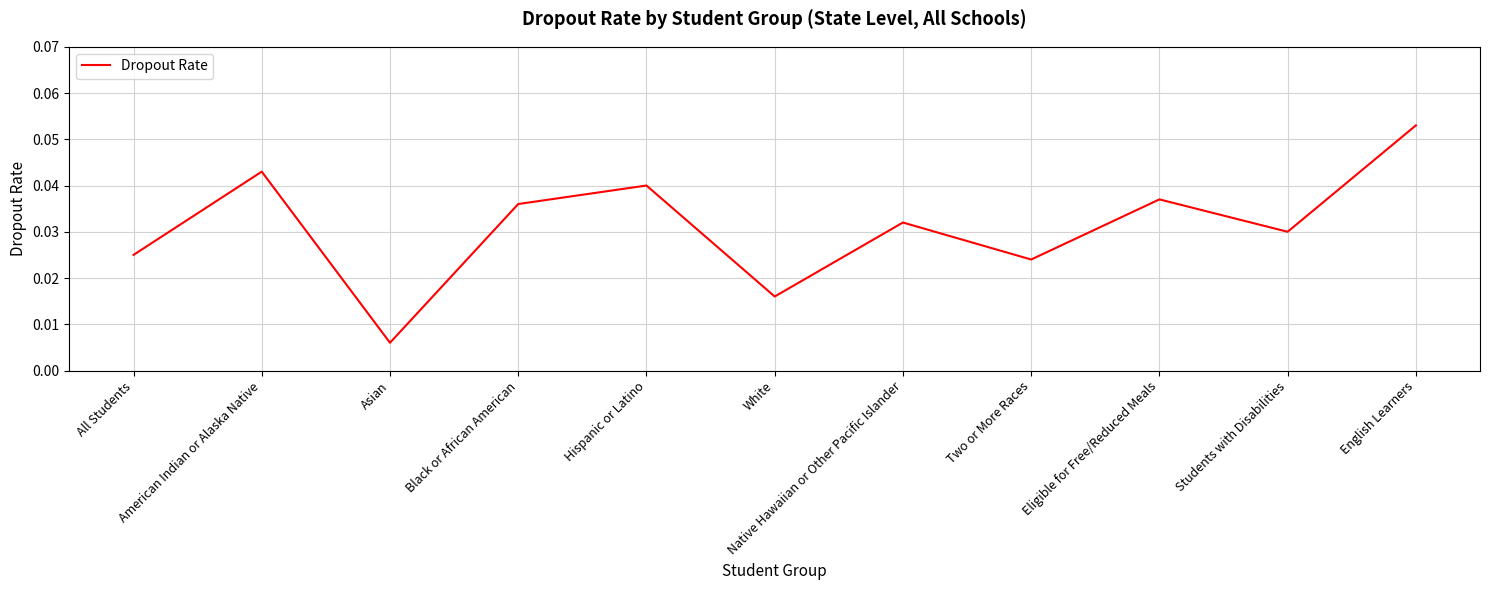

Rank the categories by value from lowest to highest.

Asian, White, Two or More Races, All Students, Students with Disabilities, Native Hawaiian or Other Pacific Islander, Black or African American, Eligible for Free/Reduced Meals, Hispanic or Latino, American Indian or Alaska Native, English Learners